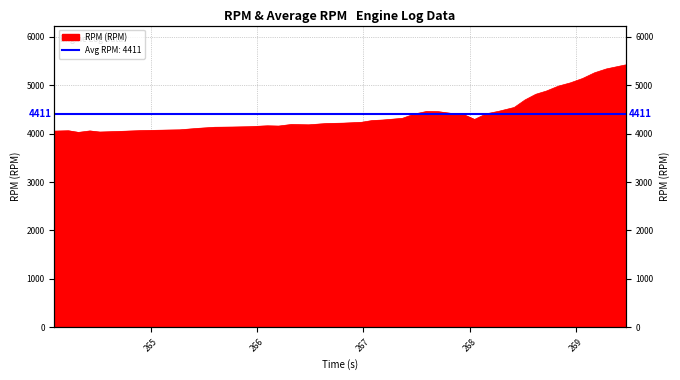

What is the sum of all values?

176432